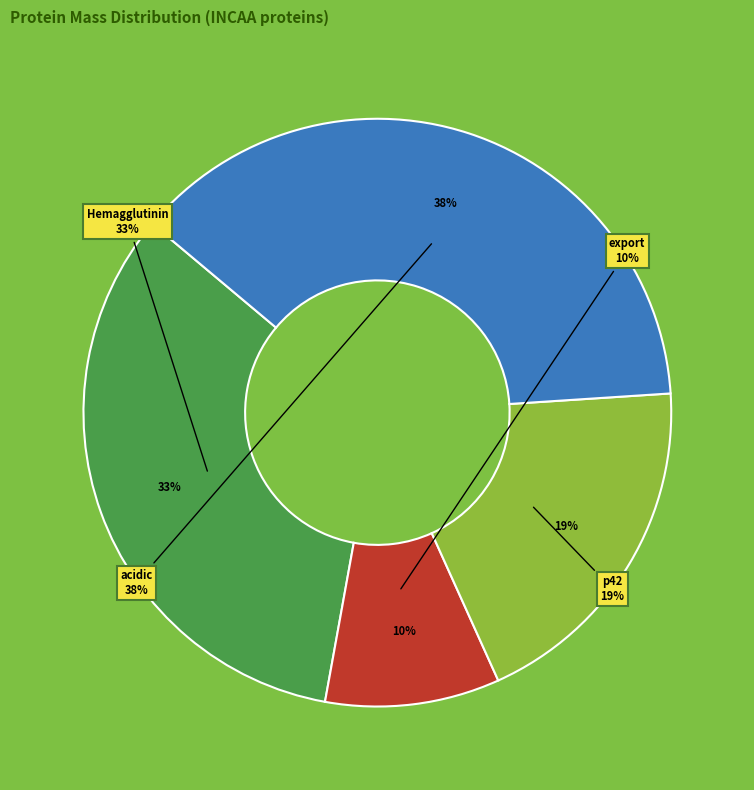

What is the largest slice in the pie chart?

PA_INCAA Polymerase acidic